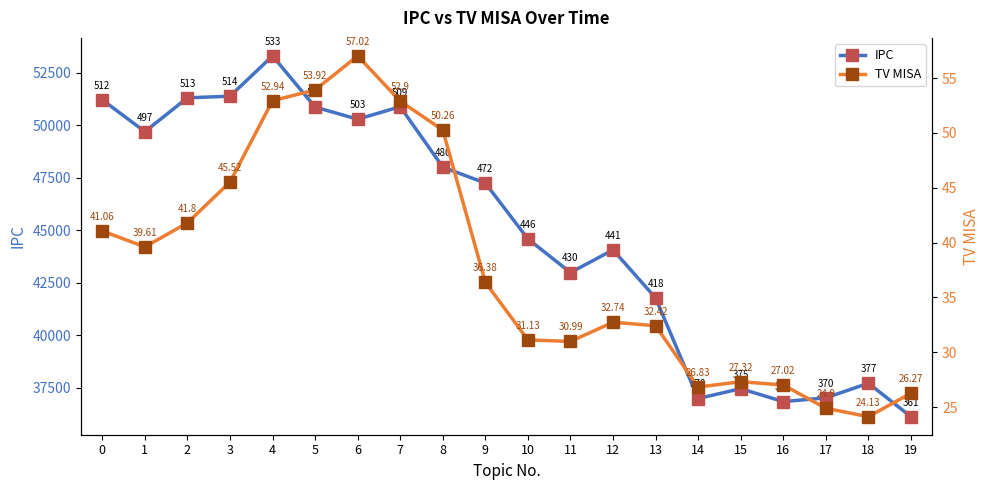

Which series has the largest range (max minus min)?

IPC